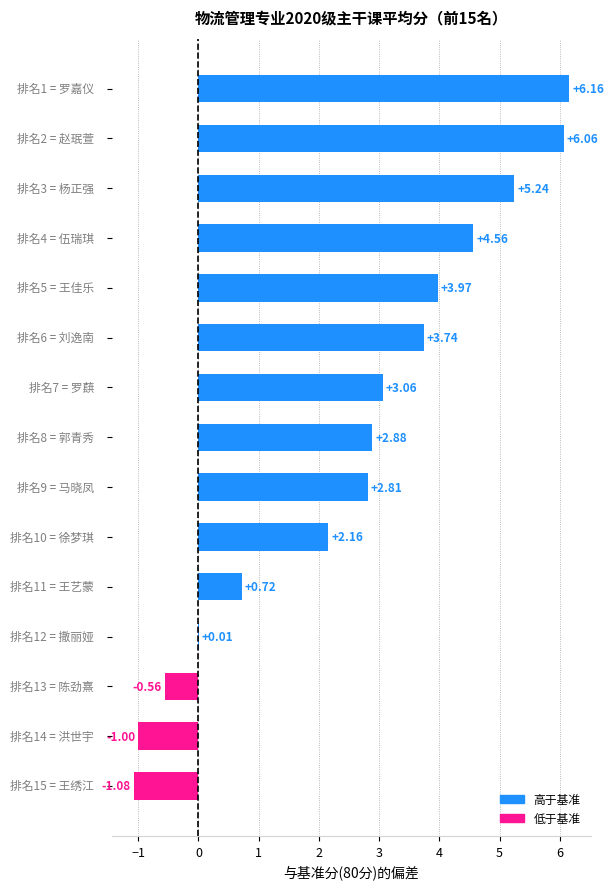

What is the sum of all values?

38.7